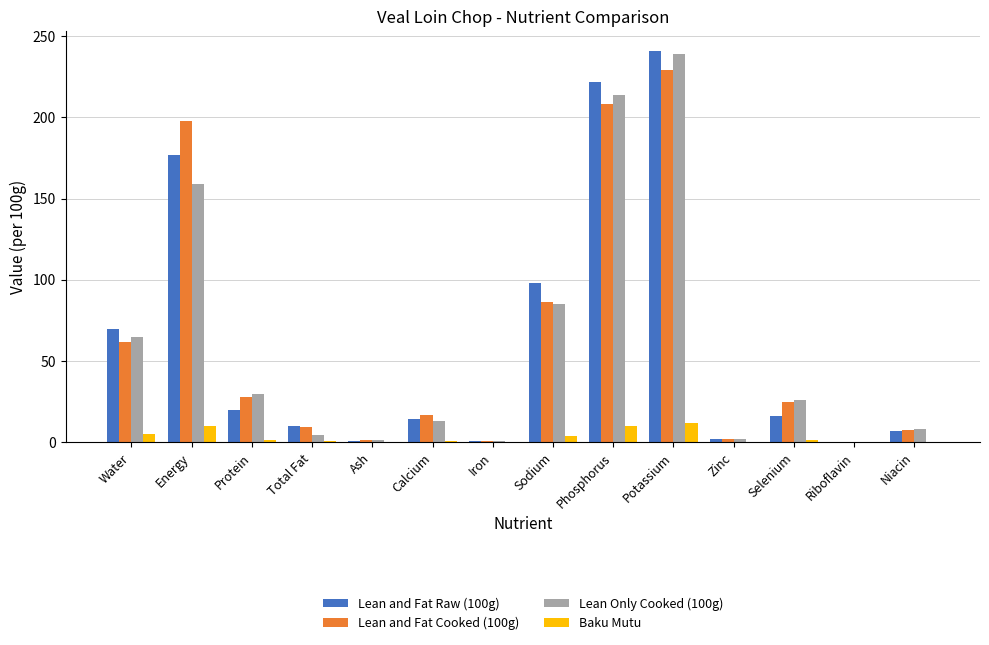

How many data points does each series have?

14